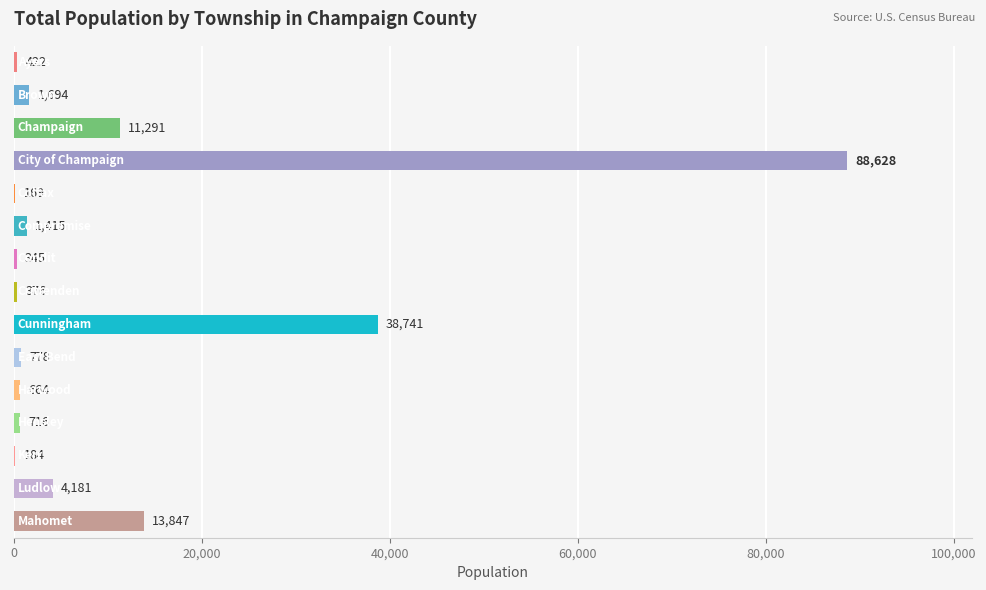

What is the sum of all values?

163451